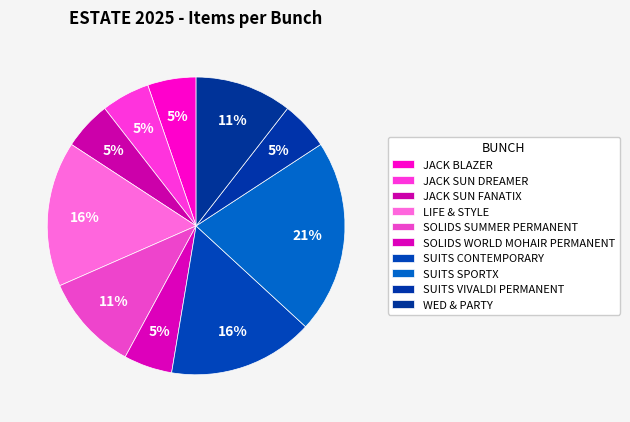

To the nearest percent, what portion does JACK BLAZER represent?

5%